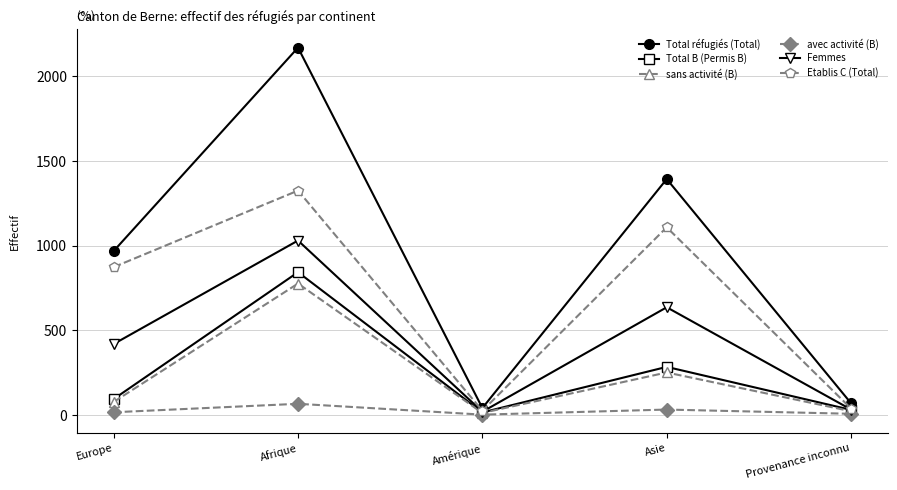

True or false: avec activité (B) has more than 0 interior local peaks.

True